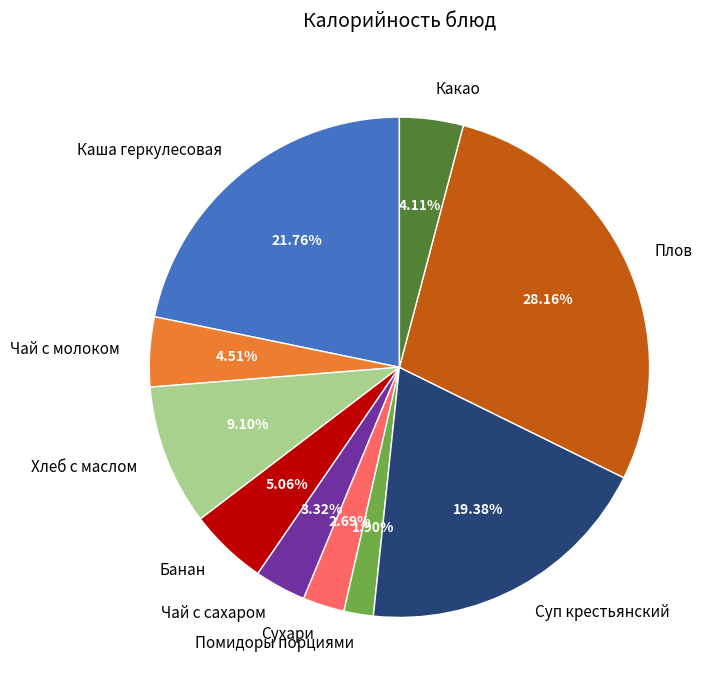

What percentage do Чай с сахаром and Чай с молоком together represent?

7.8%